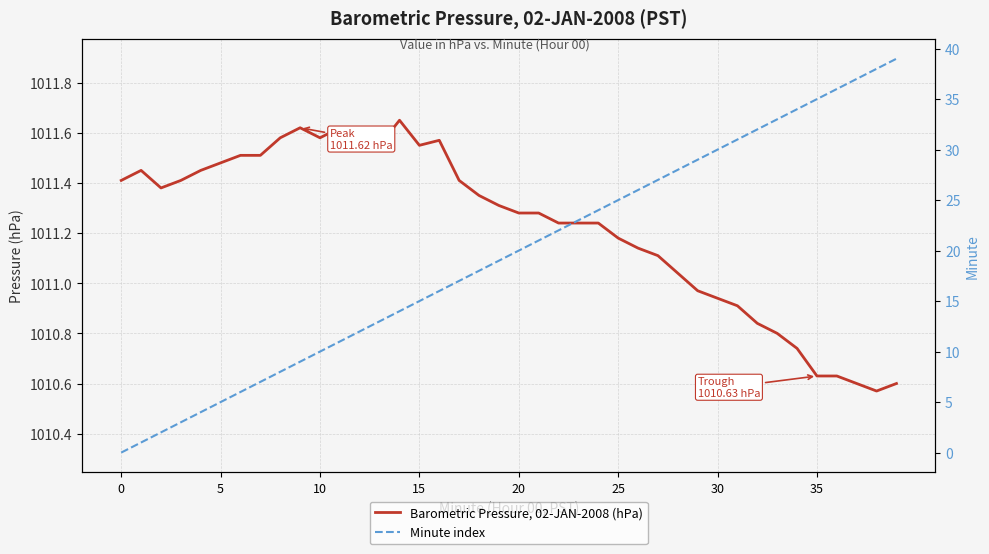

How many data points does each series have?

40